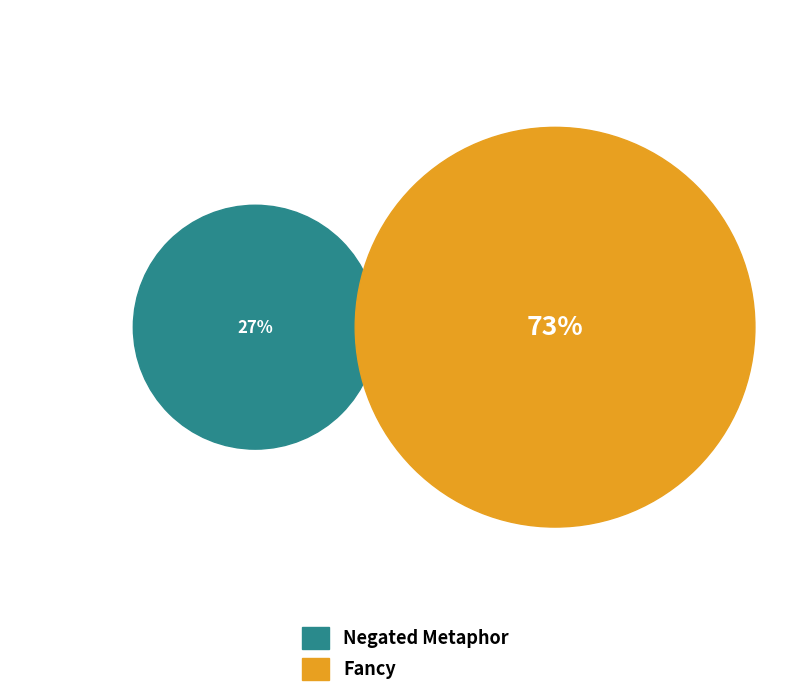

What percentage is the Fancy slice, to the nearest percent?

73%